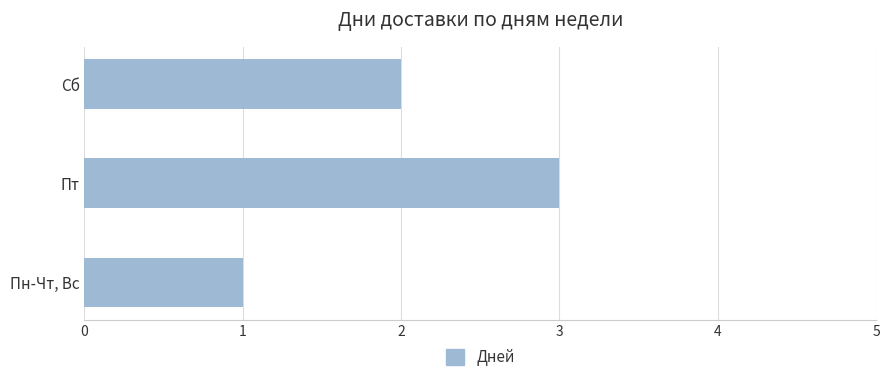

How many bars are there in total?

3